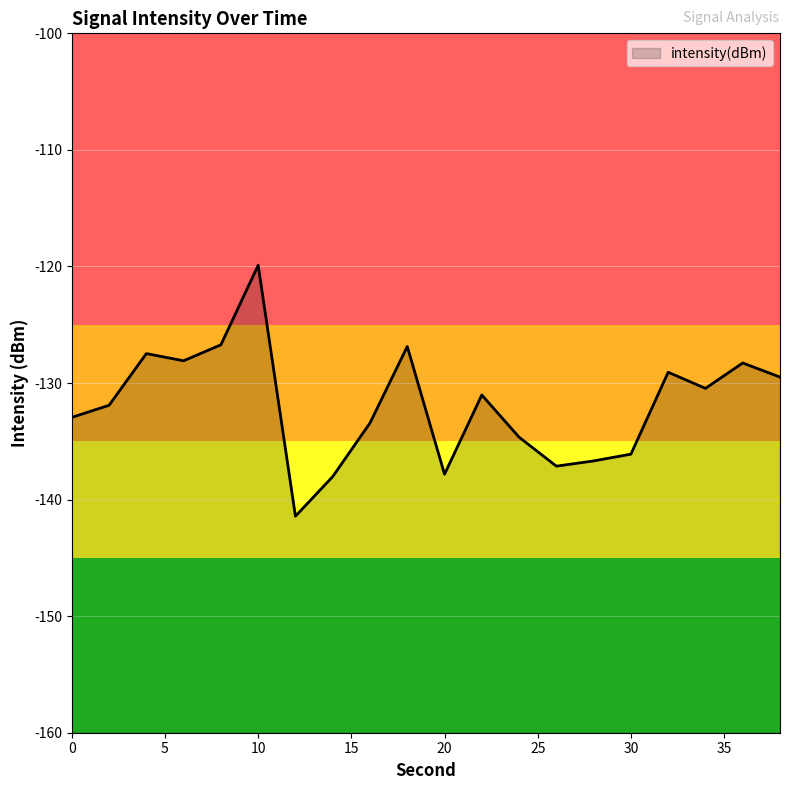

Count the number of categories in the chart.

20